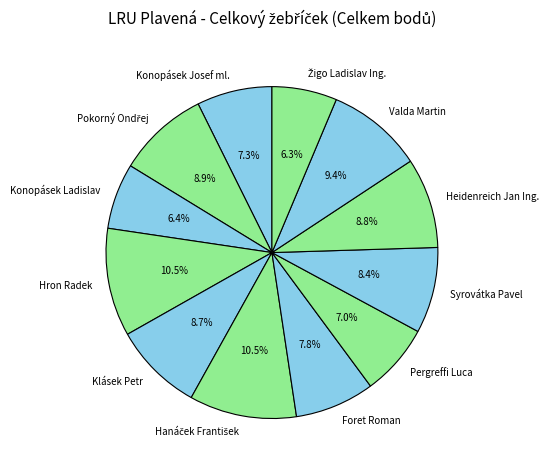

Count the number of slices in the pie.

12